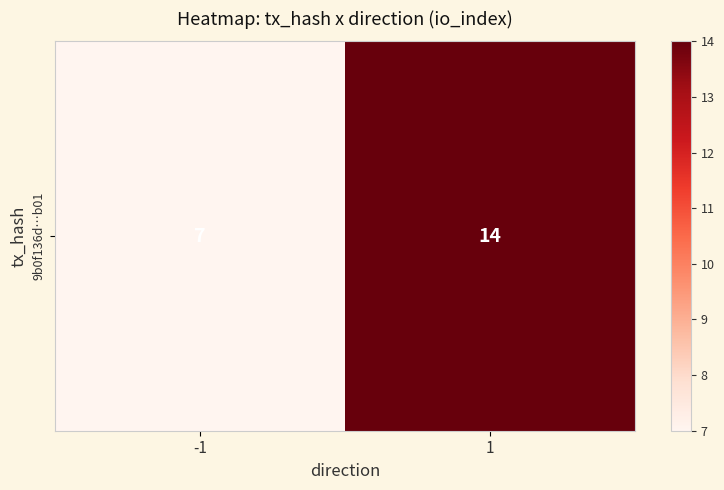

How many data points are less than 14?

1